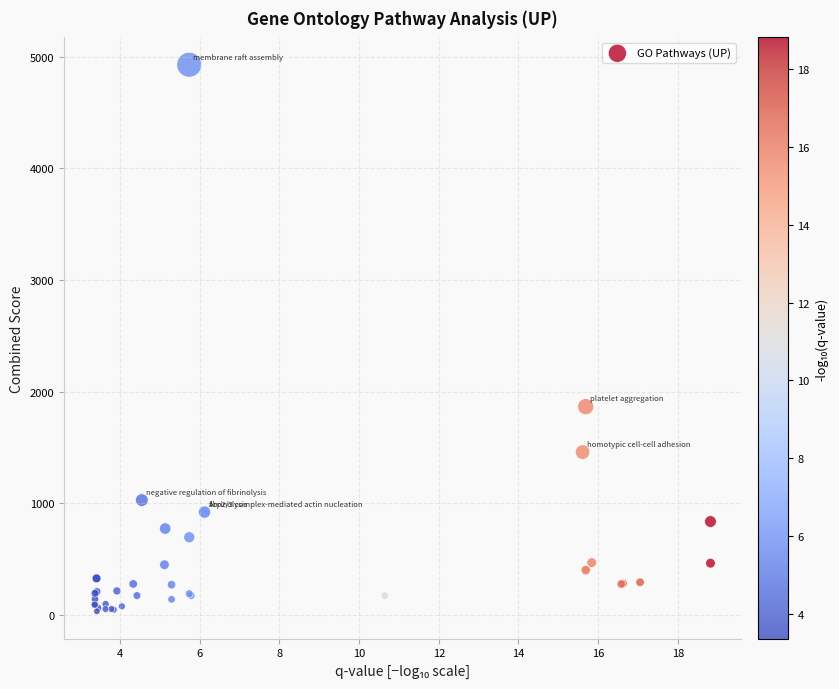

What Y value in the scatter plot is closest to 2481?

1866.4